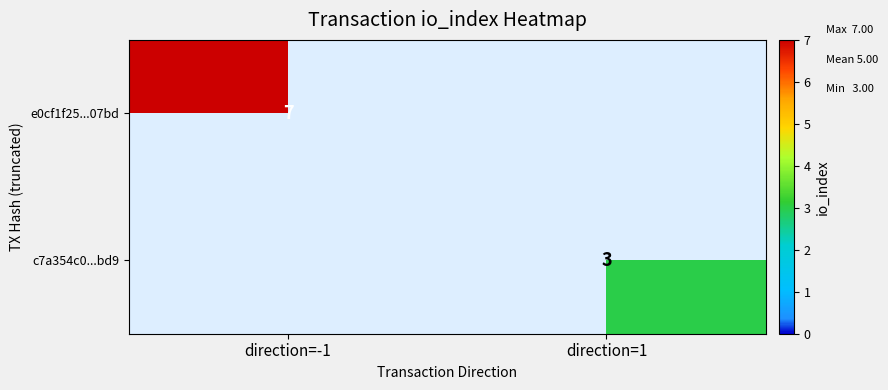

Is it true that e0cf1f25...07bd equals 10 at direction=-1?

False